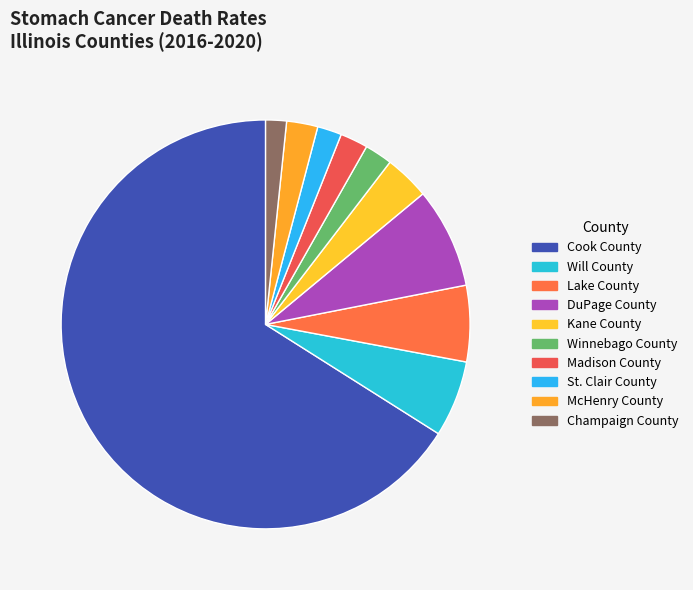

To the nearest percent, what portion does Cook County represent?

66%